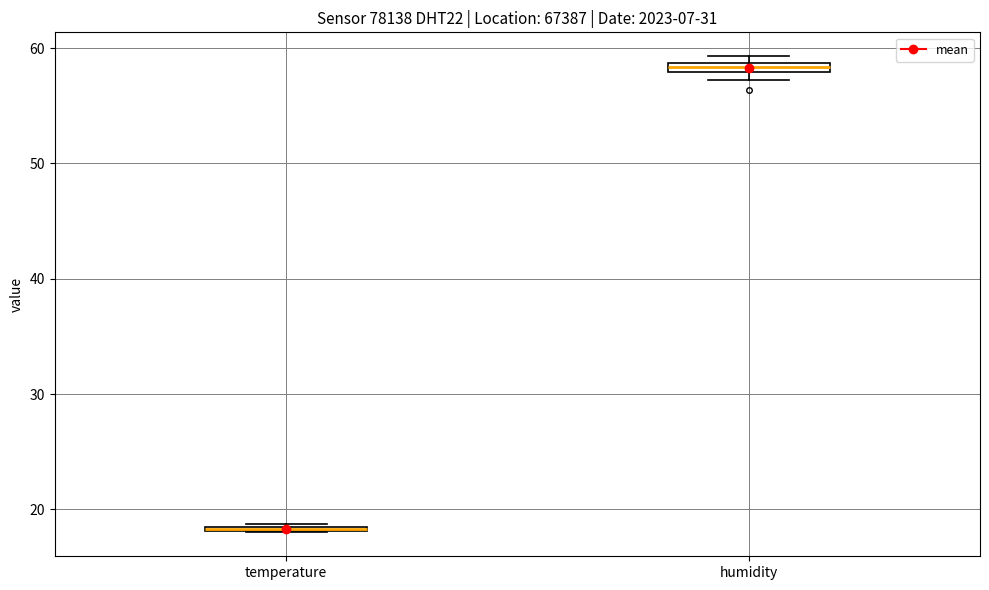

Which box's median line is the lowest?

temperature